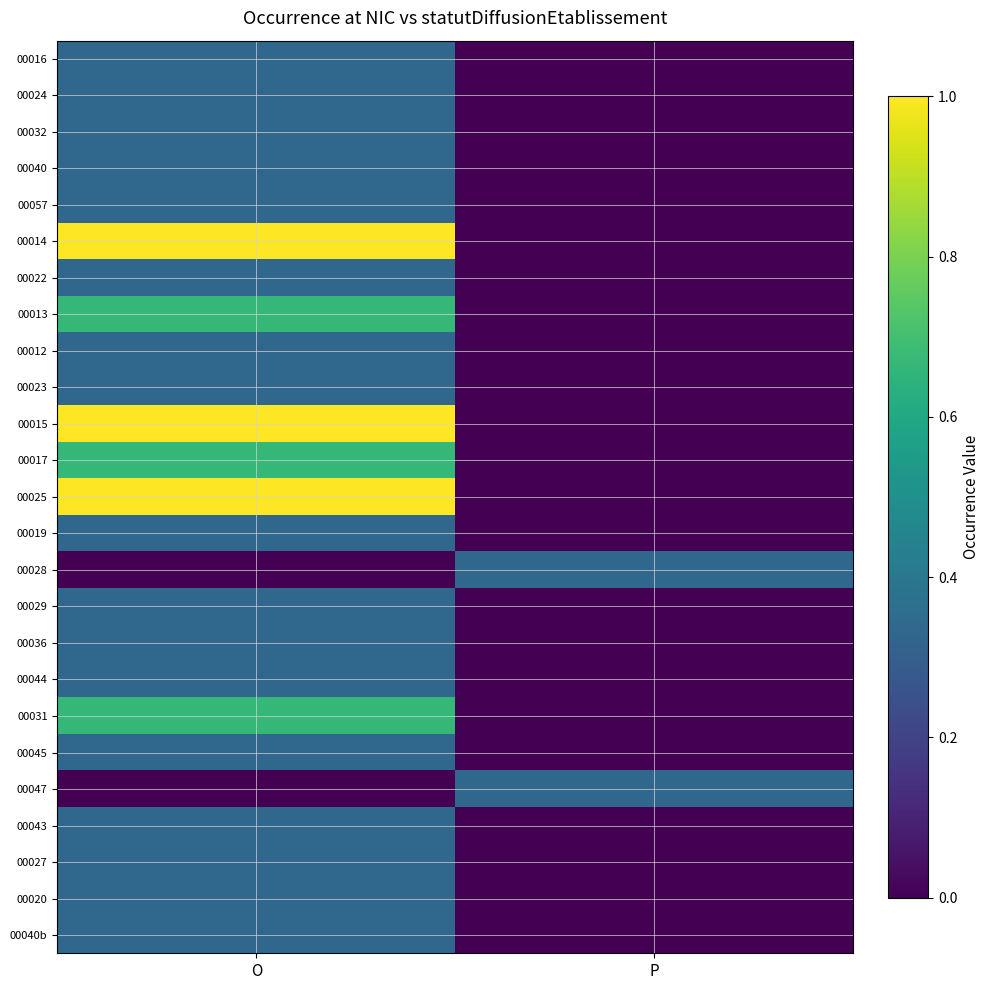

Reading left to right, list all the values displayed in this chart.

00016: O=0.3	P=0.0
00024: O=0.3	P=0.0
00032: O=0.3	P=0.0
00040: O=0.3	P=0.0
00057: O=0.3	P=0.0
00014: O=1.0	P=0.0
00022: O=0.3	P=0.0
00013: O=0.7	P=0.0
00012: O=0.3	P=0.0
00023: O=0.3	P=0.0
00015: O=1.0	P=0.0
00017: O=0.7	P=0.0
00025: O=1.0	P=0.0
00019: O=0.3	P=0.0
00028: O=0.0	P=0.3
00029: O=0.3	P=0.0
00036: O=0.3	P=0.0
00044: O=0.3	P=0.0
00031: O=0.7	P=0.0
00045: O=0.3	P=0.0
00047: O=0.0	P=0.3
00043: O=0.3	P=0.0
00027: O=0.3	P=0.0
00020: O=0.3	P=0.0
00040b: O=0.3	P=0.0